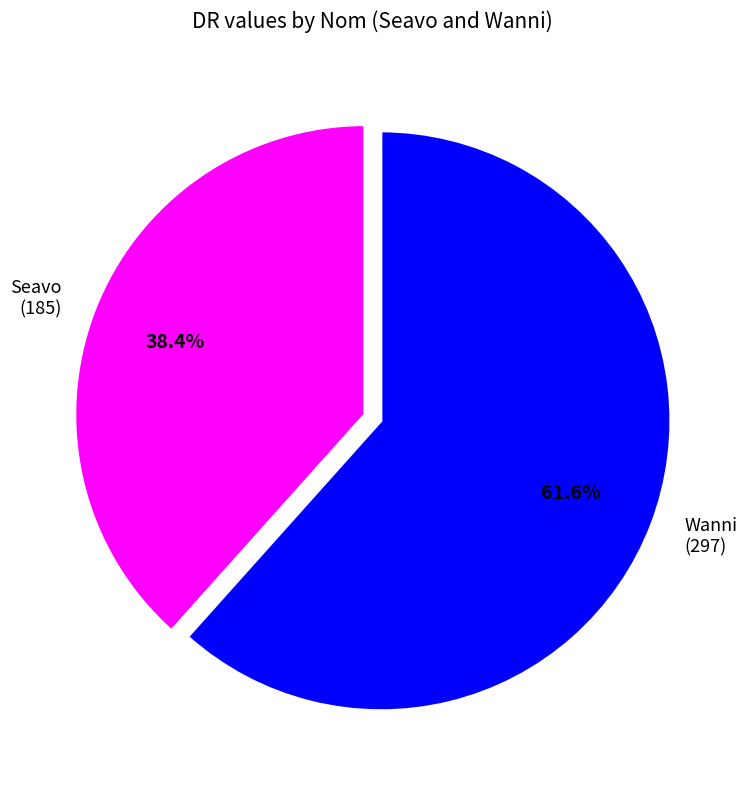

Is there a majority slice in this chart?

Yes